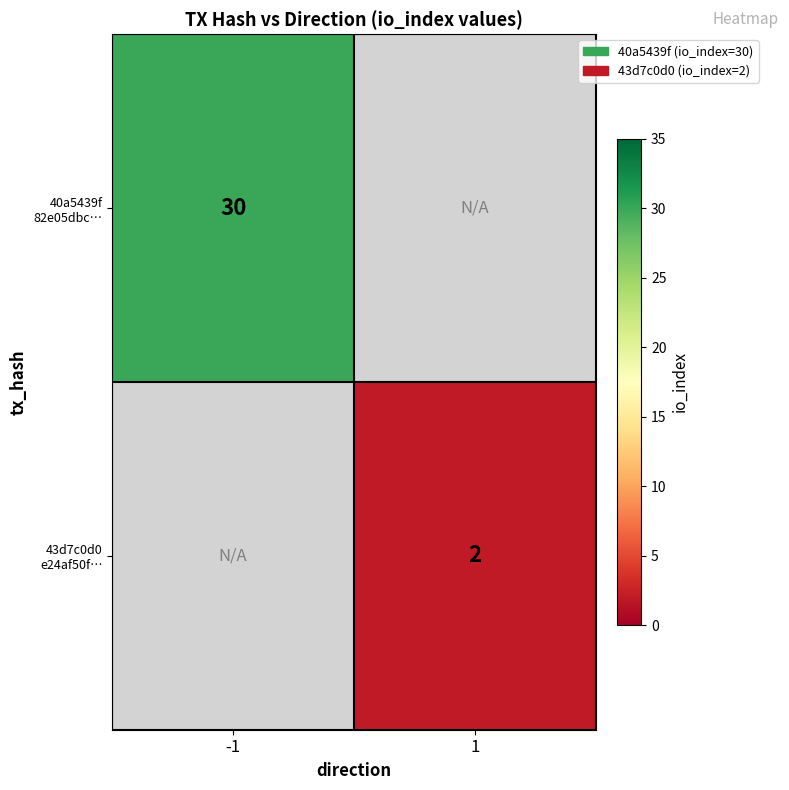

What is the approximate value of 43d7c0d0 e24af50f… at 1?

2.0